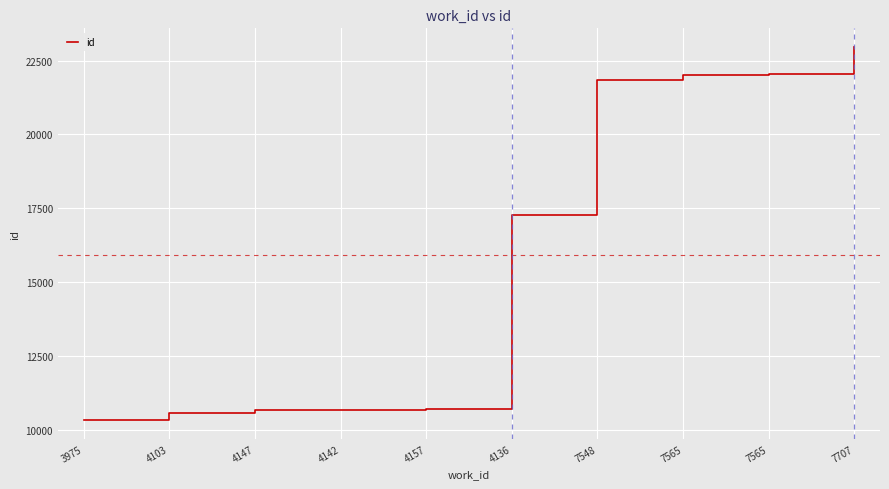

At which label is the value closest to 16638?

4136